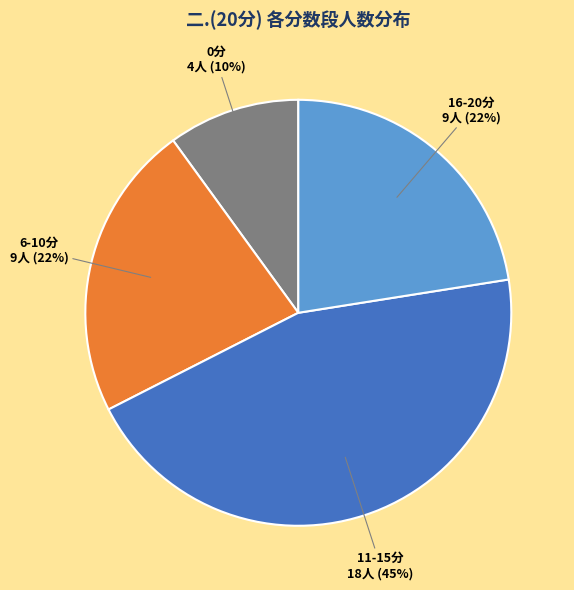

Between 6-10分 and 0分, which is larger?

6-10分